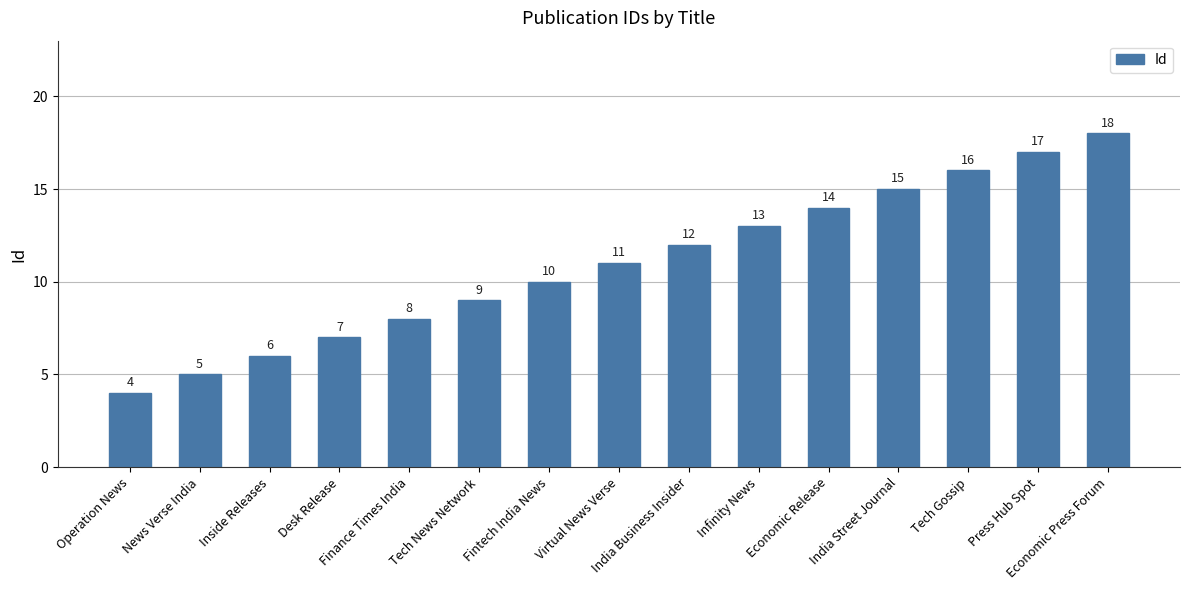

What is the difference between the maximum and minimum values?

14